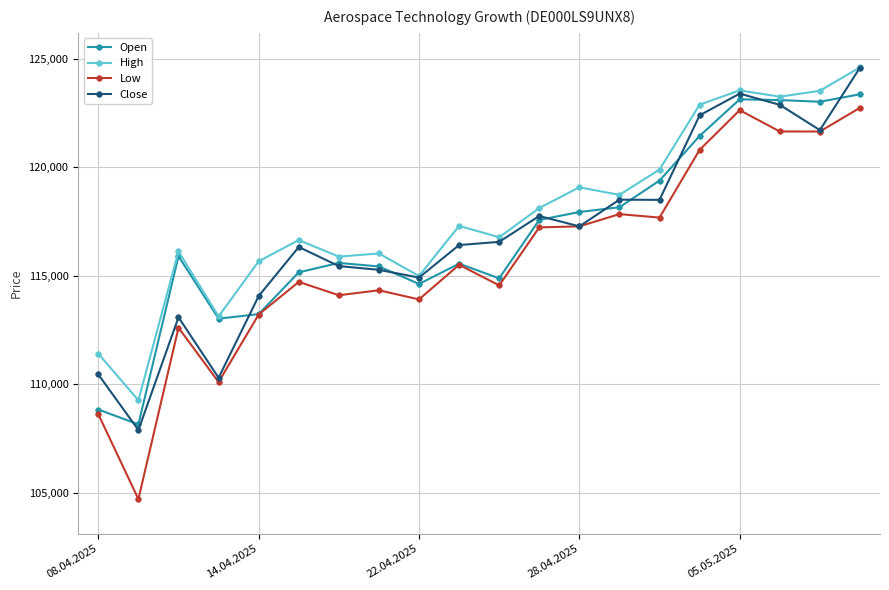

What is the maximum value shown in the chart?

124613